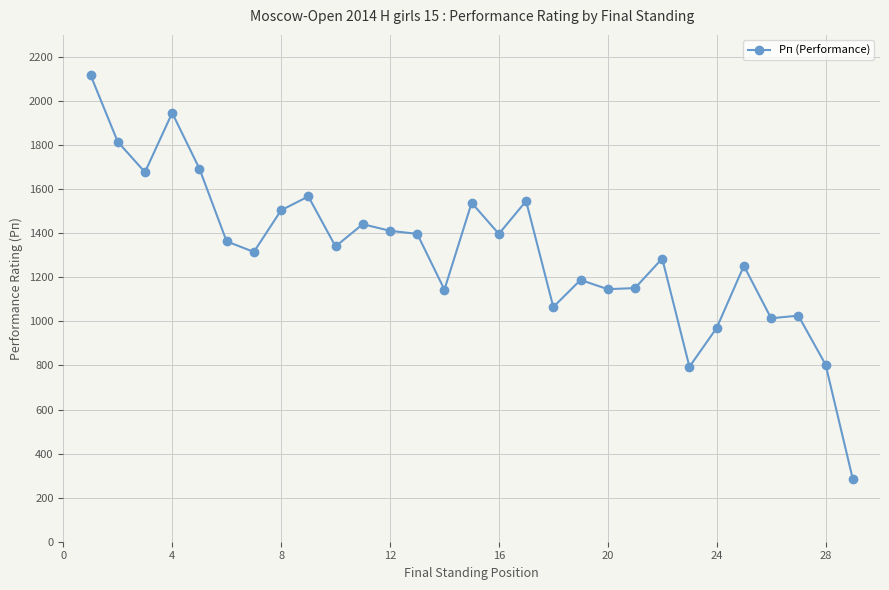

What is the maximum value shown in the chart?

2118